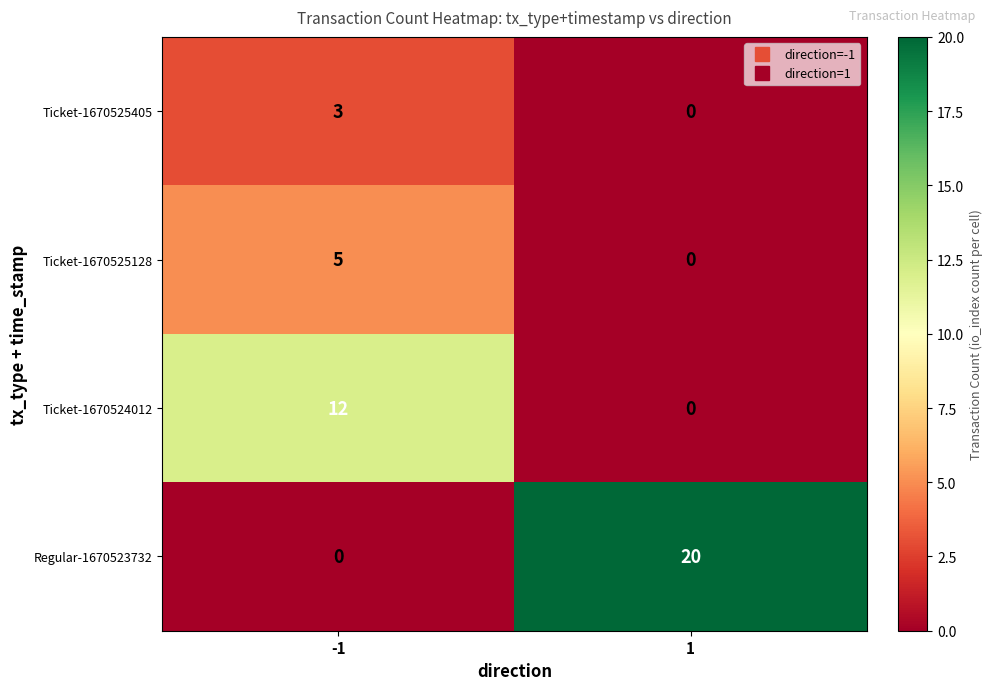

What is the difference between the Ticket-1670524012 values at 1 and -1?

12